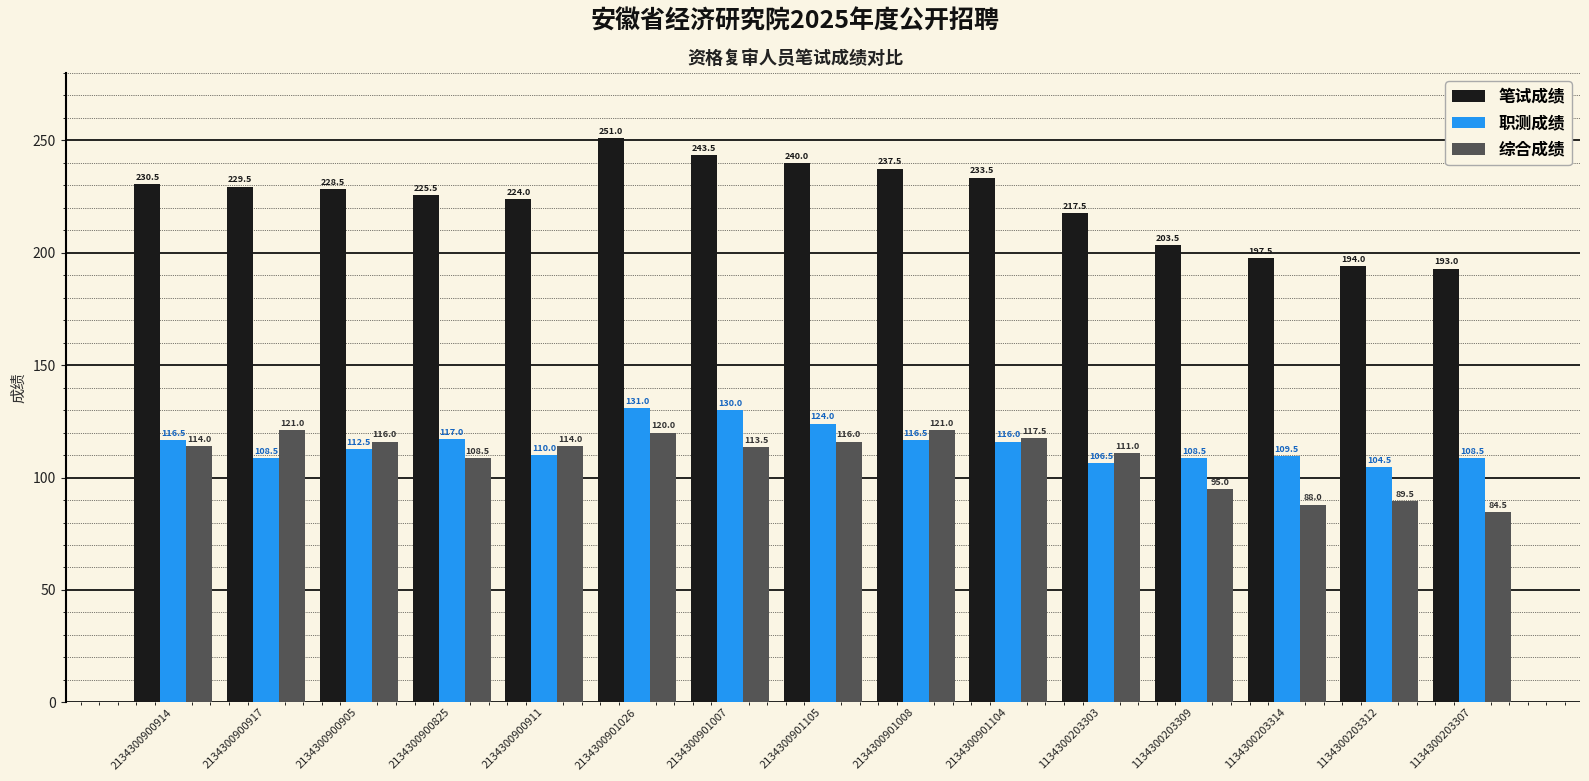

What is the value of the 笔试成绩 bar at the 7th from the left?

243.5